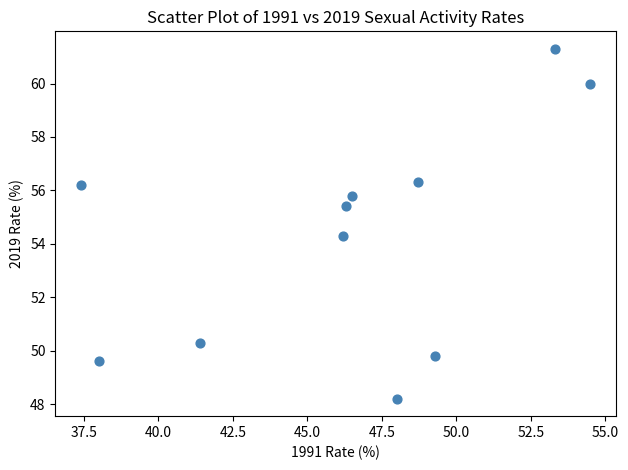

What is the average X value?

46.3